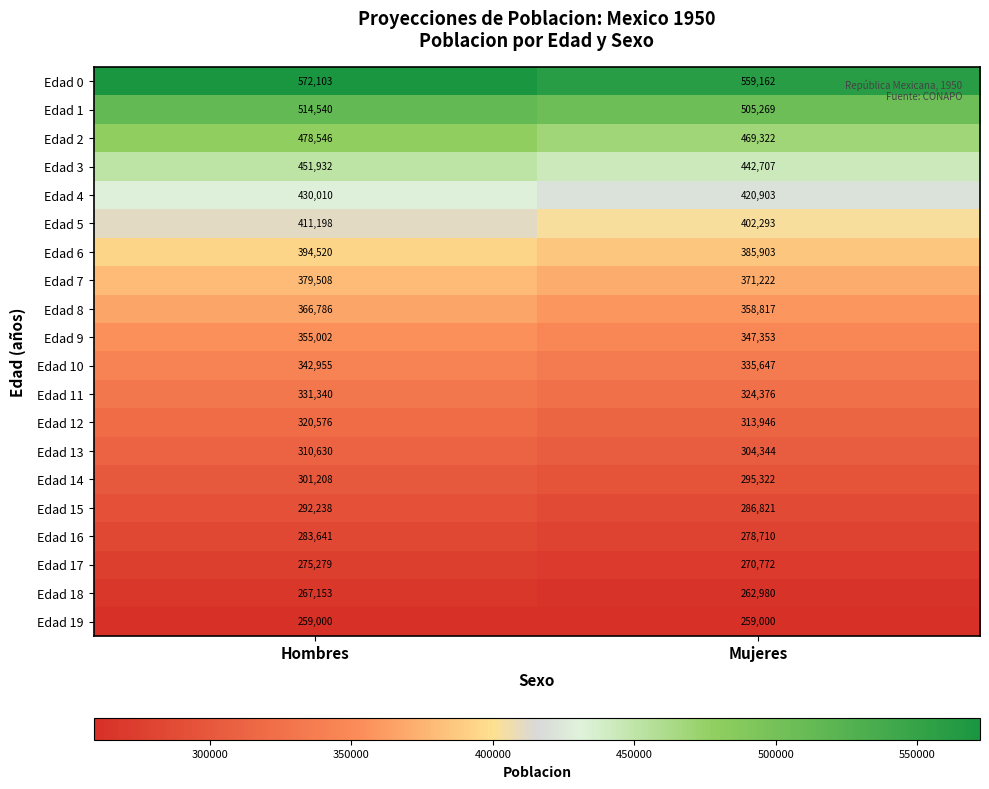

Which series has the largest total across all categories?

Edad 0